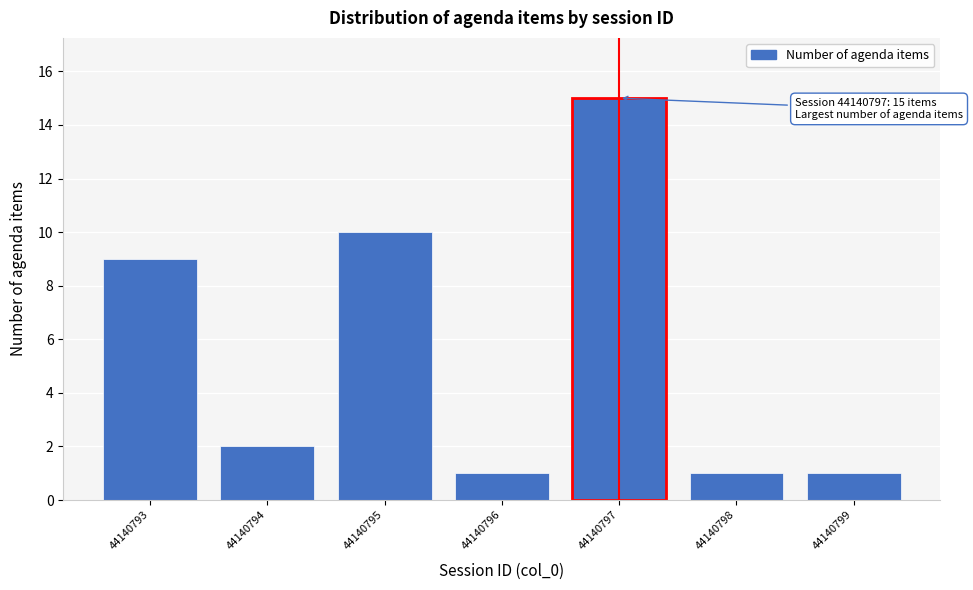

Reading right to left, what are all the values shown in this chart?

1	1	15	1	10	2	9